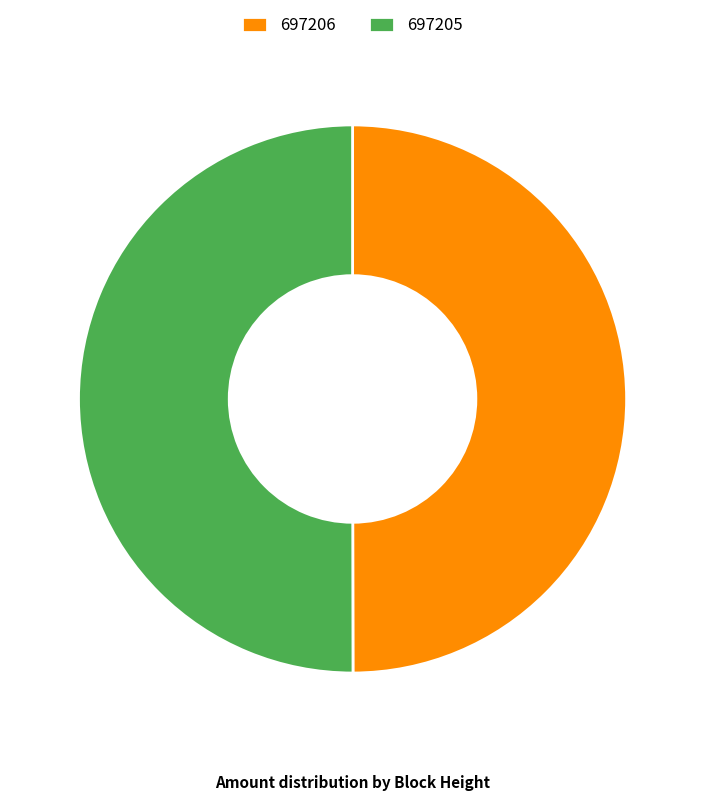

Is it true that 697205 is 50% of the pie?

True